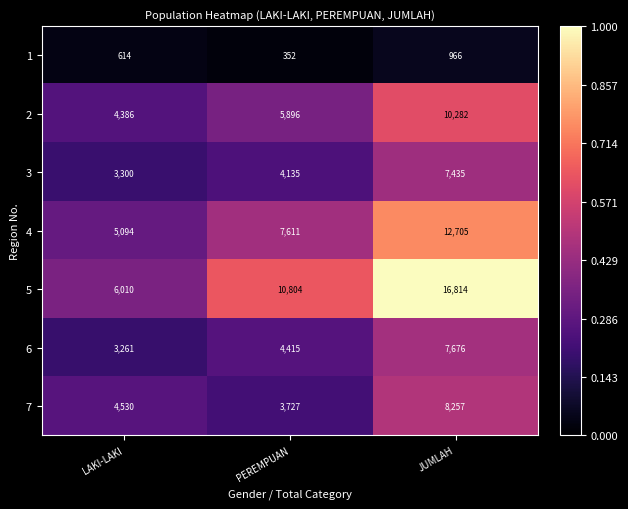

Reading right to left, transcribe all the data shown in this chart.

1: JUMLAH=966	PEREMPUAN=352	LAKI-LAKI=614
2: JUMLAH=10282	PEREMPUAN=5896	LAKI-LAKI=4386
3: JUMLAH=7435	PEREMPUAN=4135	LAKI-LAKI=3300
4: JUMLAH=12705	PEREMPUAN=7611	LAKI-LAKI=5094
5: JUMLAH=16814	PEREMPUAN=10804	LAKI-LAKI=6010
6: JUMLAH=7676	PEREMPUAN=4415	LAKI-LAKI=3261
7: JUMLAH=8257	PEREMPUAN=3727	LAKI-LAKI=4530